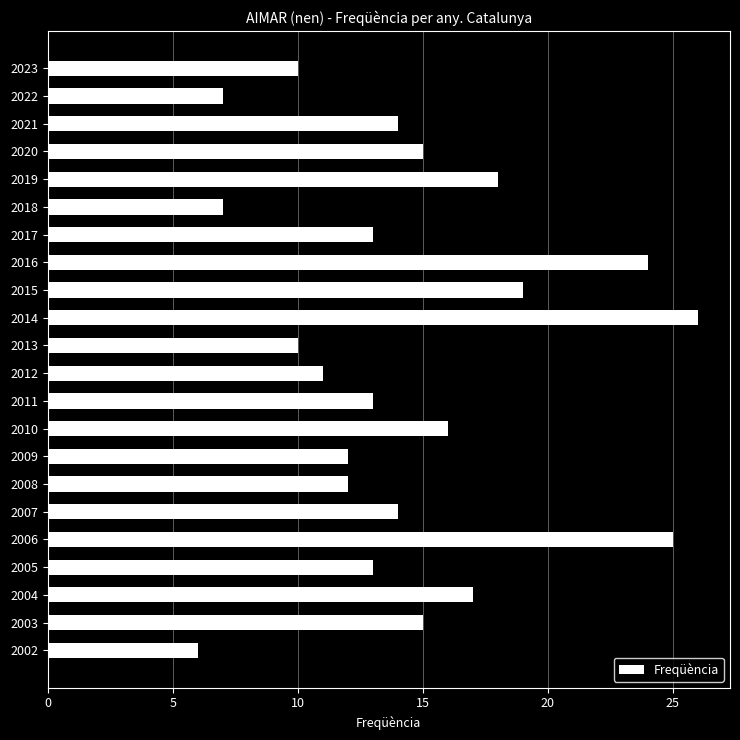

The chart shows a value of 13 at 2011. True or false?

True